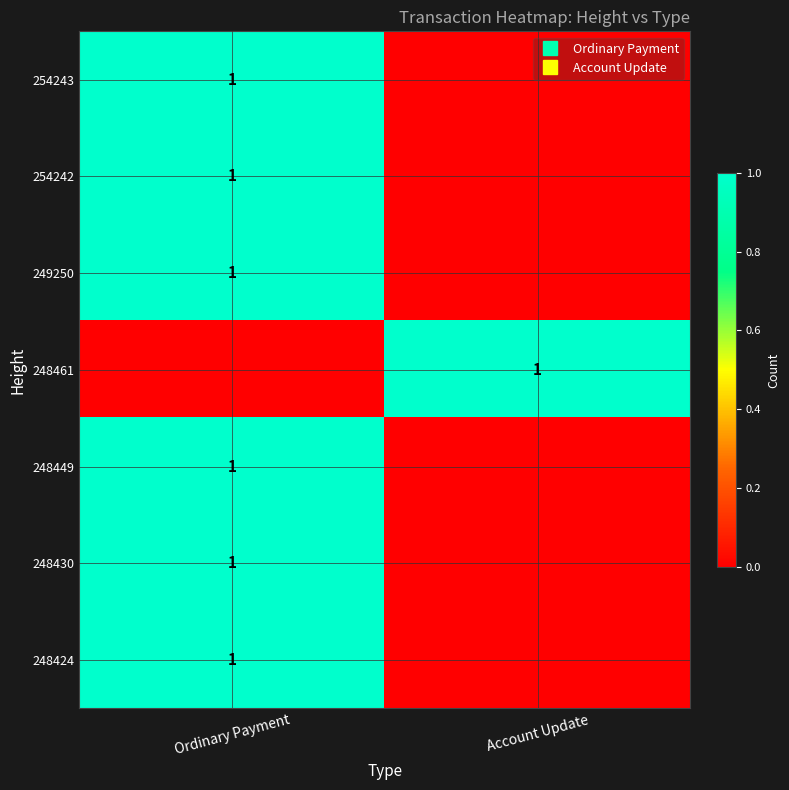

At which category is the sum across all series the highest?

Ordinary Payment